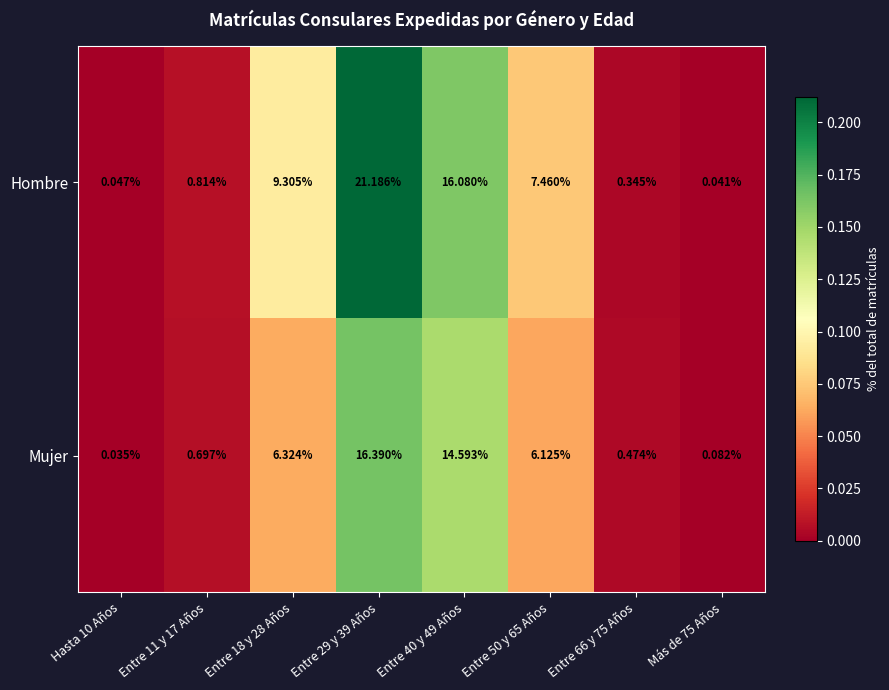

Which series has the largest total across all categories?

Hombre